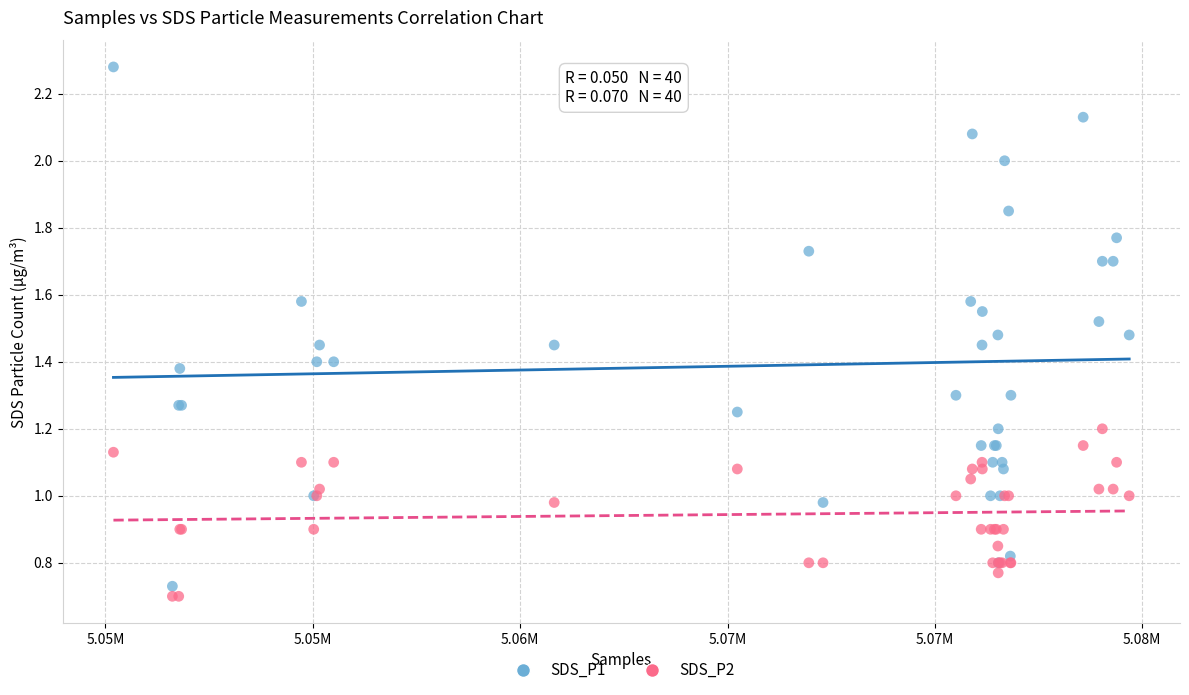

Which series has the largest Y range (max minus min)?

SDS_P1